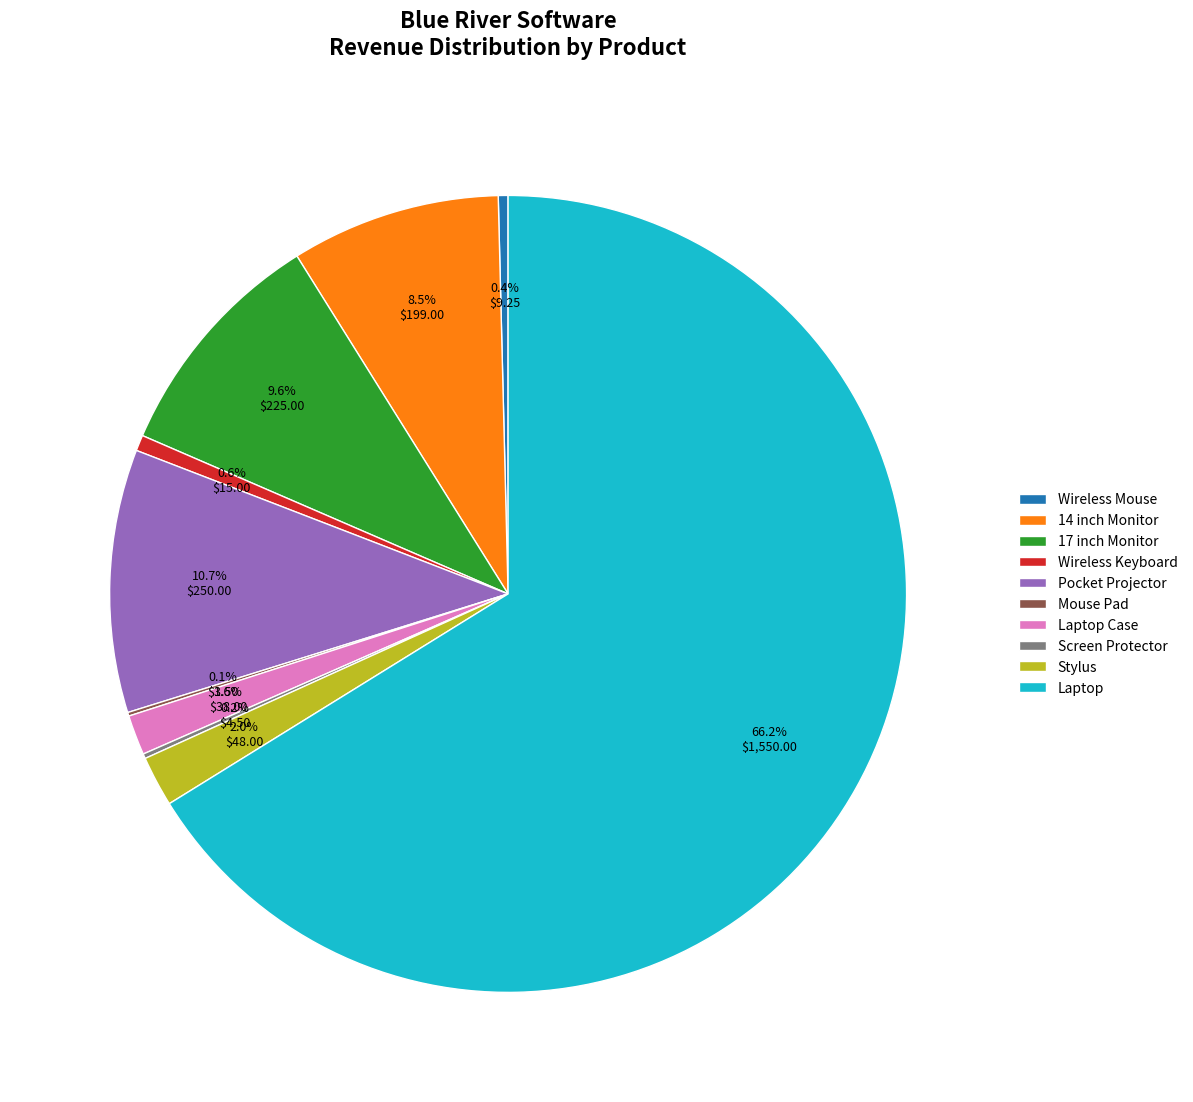

Does any single category account for the majority?

Yes